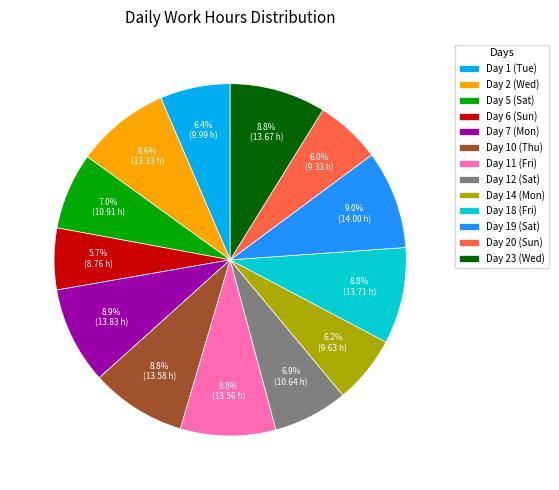

What is the ratio of the value at Day 12 (Sat) to the value at Day 14 (Mon)?

1.1